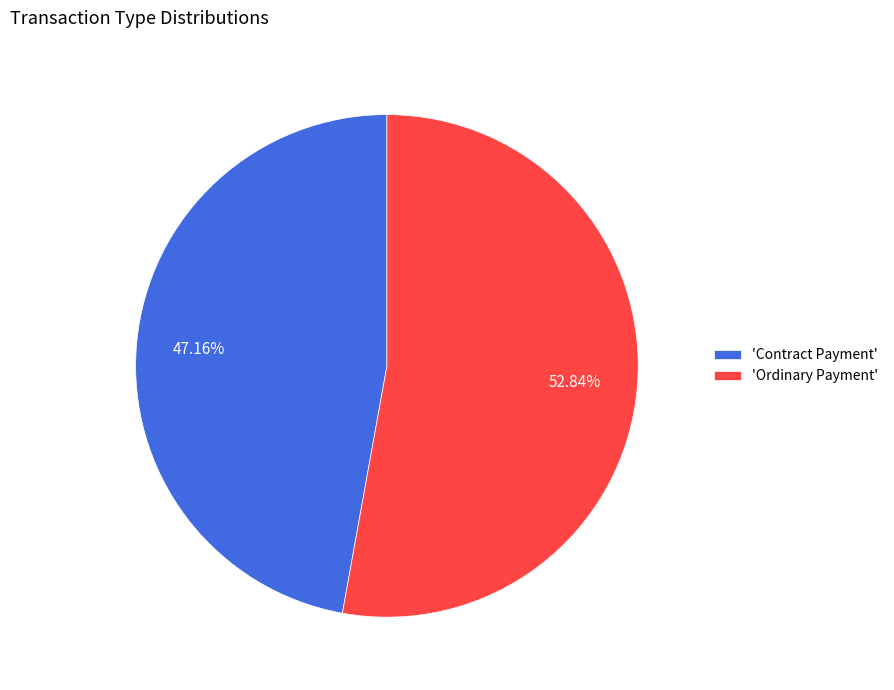

To the nearest percent, what is the average slice percentage?

50%